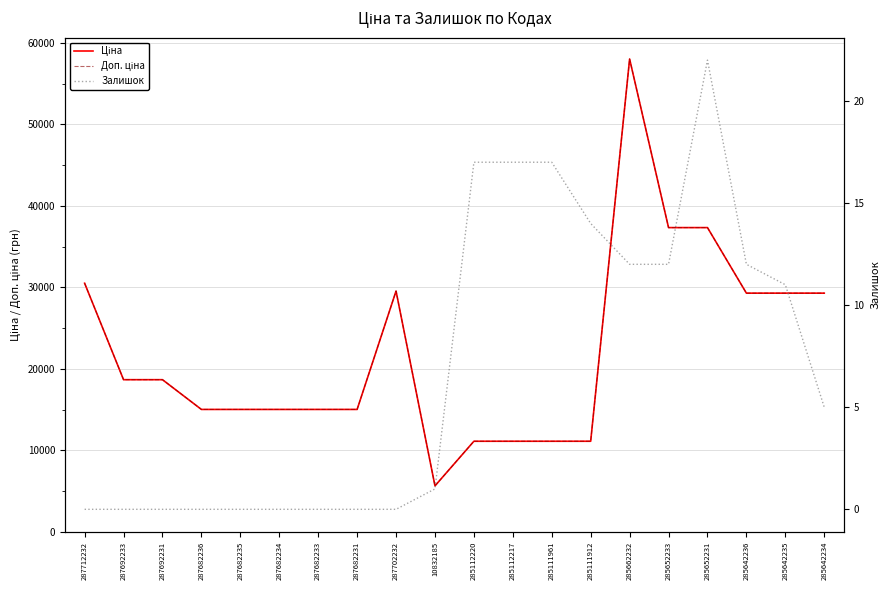

Reading left to right, extract all data points from this chart.

Ціна: 30512.3	18671.5	18671.5	15019.2	15019.2	15019.2	15019.2	15019.2	29548.9	5636.0	11113.6	11113.6	11113.6	11113.6	58037.0	37343.0	37343.0	29294.9	29294.9	29294.9
Доп. ціна: 30512.3	18671.5	18671.5	15019.2	15019.2	15019.2	15019.2	15019.2	29548.9	5636.0	11113.6	11113.6	11113.6	11113.6	58037.0	37343.0	37343.0	29294.9	29294.9	29294.9
Залишок: 0.0	0.0	0.0	0.0	0.0	0.0	0.0	0.0	0.0	1.0	17.0	17.0	17.0	14.0	12.0	12.0	22.0	12.0	11.0	5.0